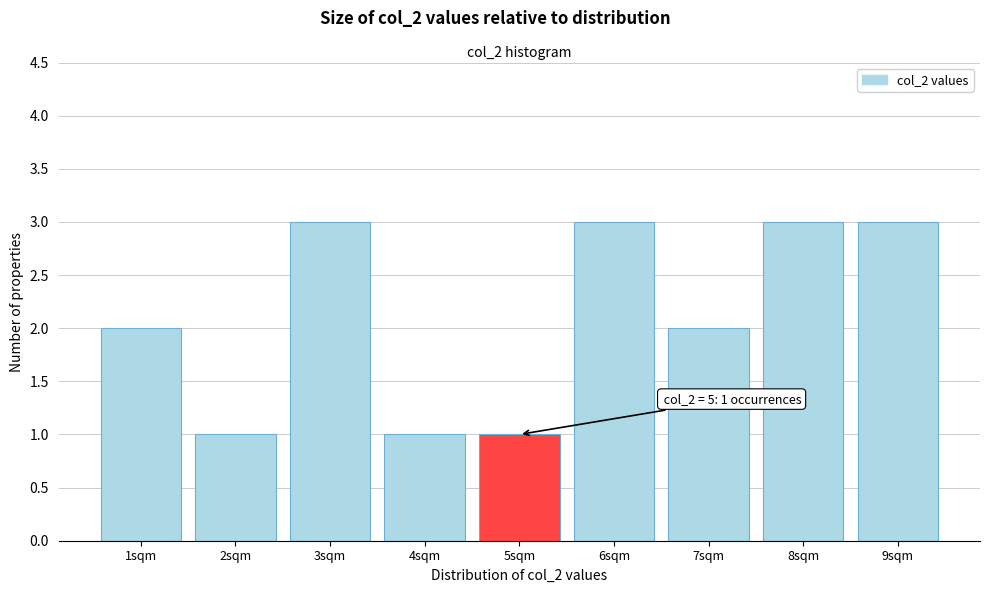

Reading left to right, extract all data points from this chart.

2	1	3	1	1	3	2	3	3